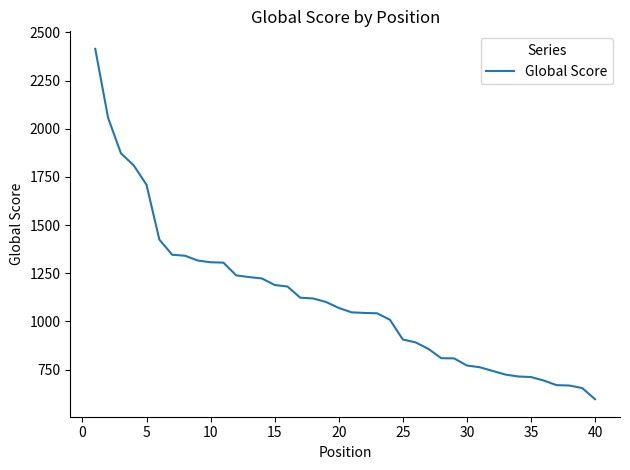

What is the minimum value shown in the chart?

596